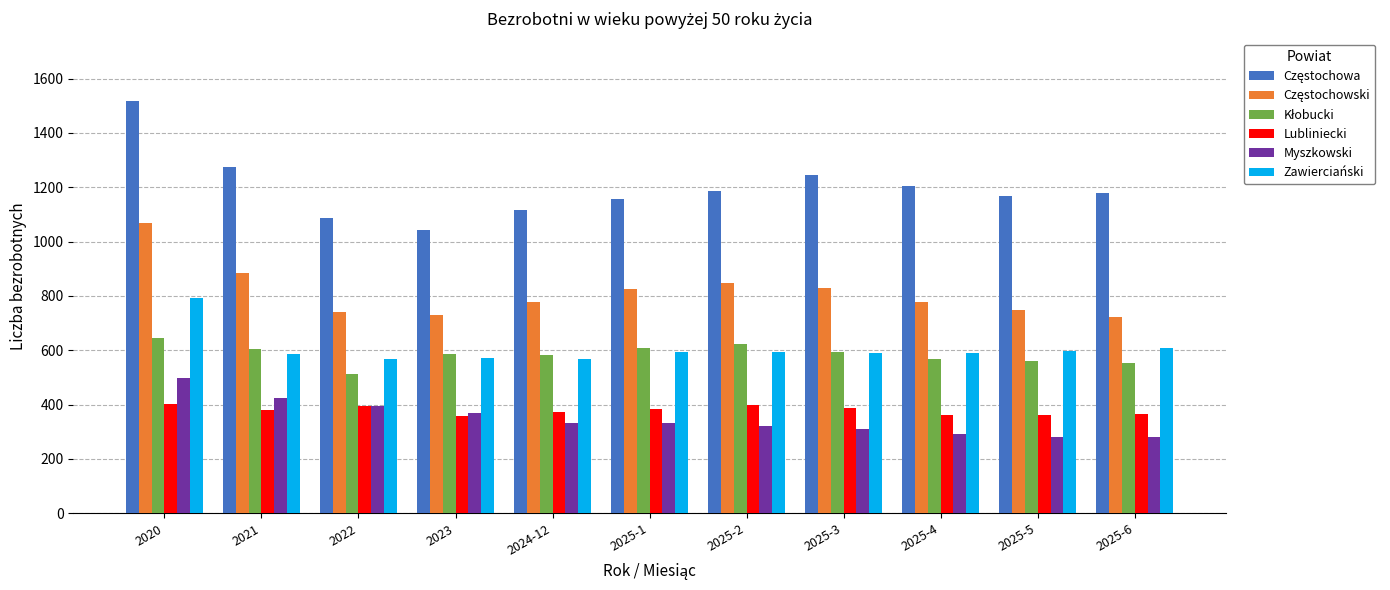

What is the spread (max minus min) of values at 2021?

893